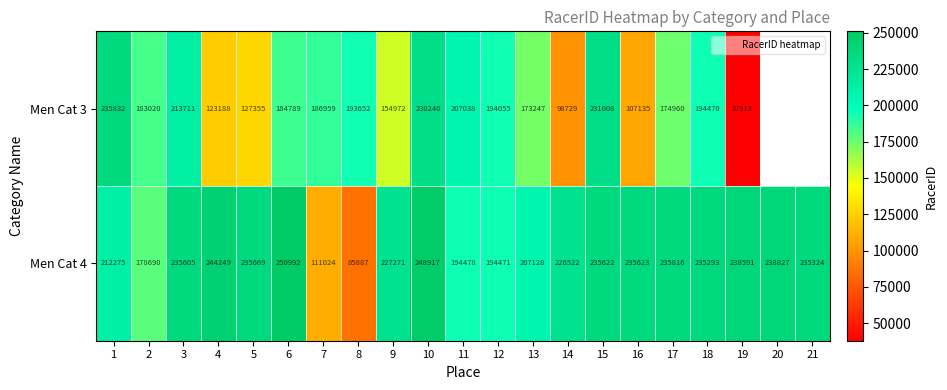

The Men Cat 4 series shows 407446.7 at 9. True or false?

False